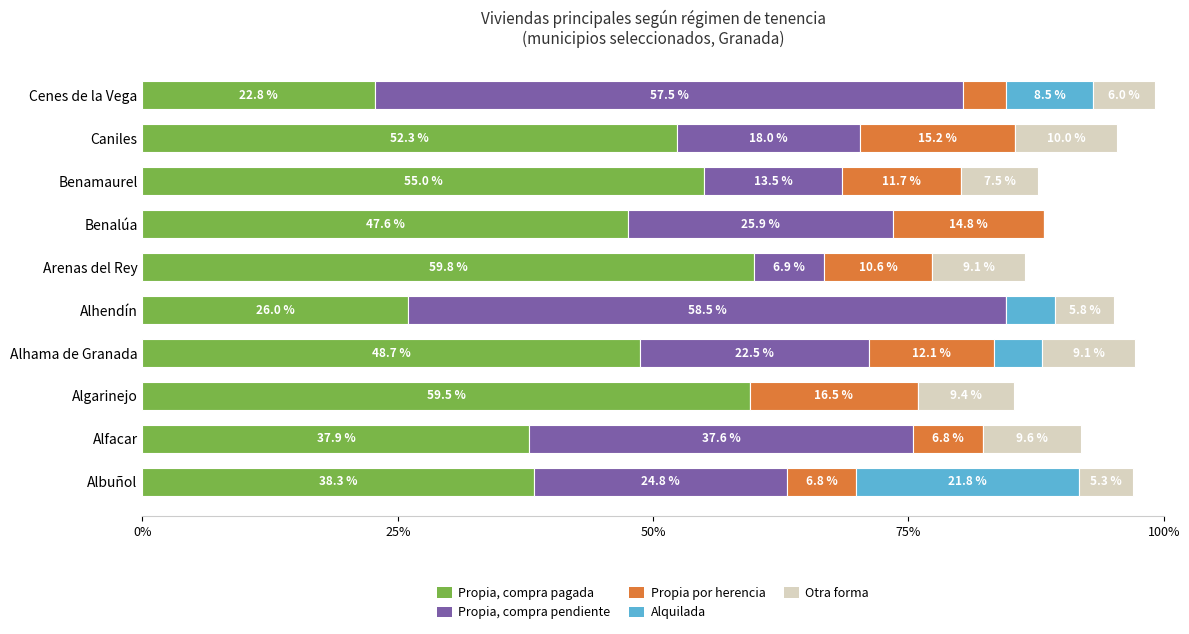

The value of Propia, compra pagada at Caniles is 52.3. True or false?

True